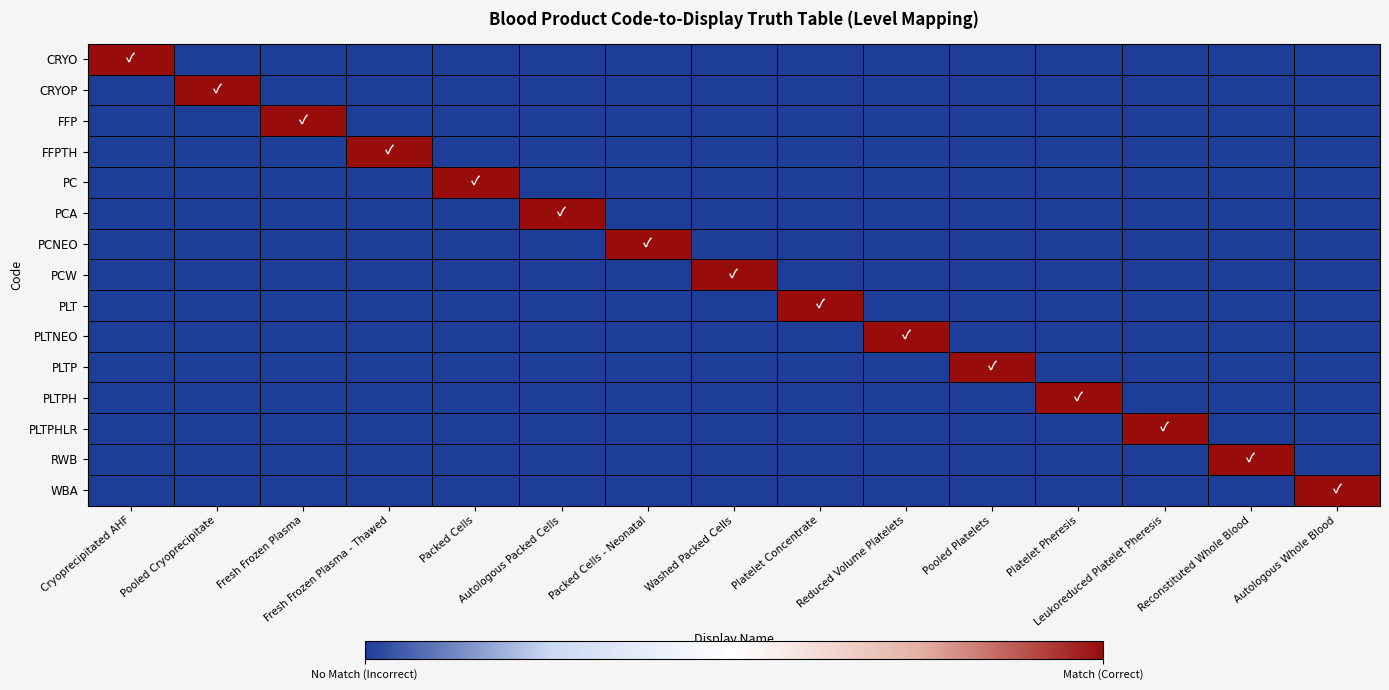

Count the number of data series in this chart.

15